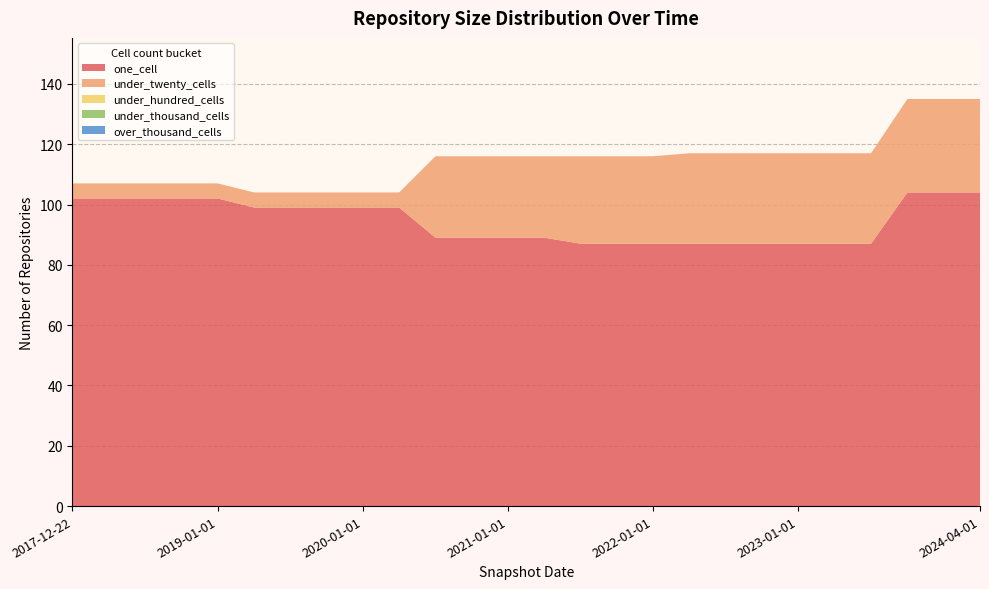

Reading left to right, extract all data points from this chart.

one_cell: 102	102	102	102	102	99	99	99	99	99	89	89	89	89	87	87	87	87	87	87	87	87	87	104	104	104
under_twenty_cells: 5	5	5	5	5	5	5	5	5	5	27	27	27	27	29	29	29	30	30	30	30	30	30	31	31	31
under_hundred_cells: 0	0	0	0	0	0	0	0	0	0	0	0	0	0	0	0	0	0	0	0	0	0	0	0	0	0
under_thousand_cells: 0	0	0	0	0	0	0	0	0	0	0	0	0	0	0	0	0	0	0	0	0	0	0	0	0	0
over_thousand_cells: 0	0	0	0	0	0	0	0	0	0	0	0	0	0	0	0	0	0	0	0	0	0	0	0	0	0